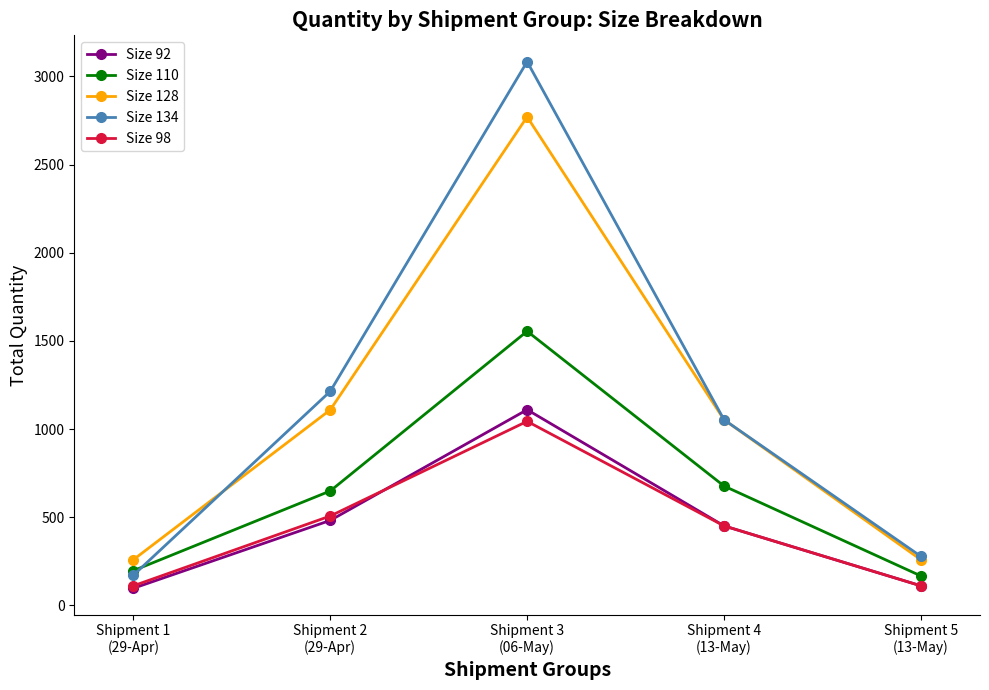

How many series are shown in this chart?

5